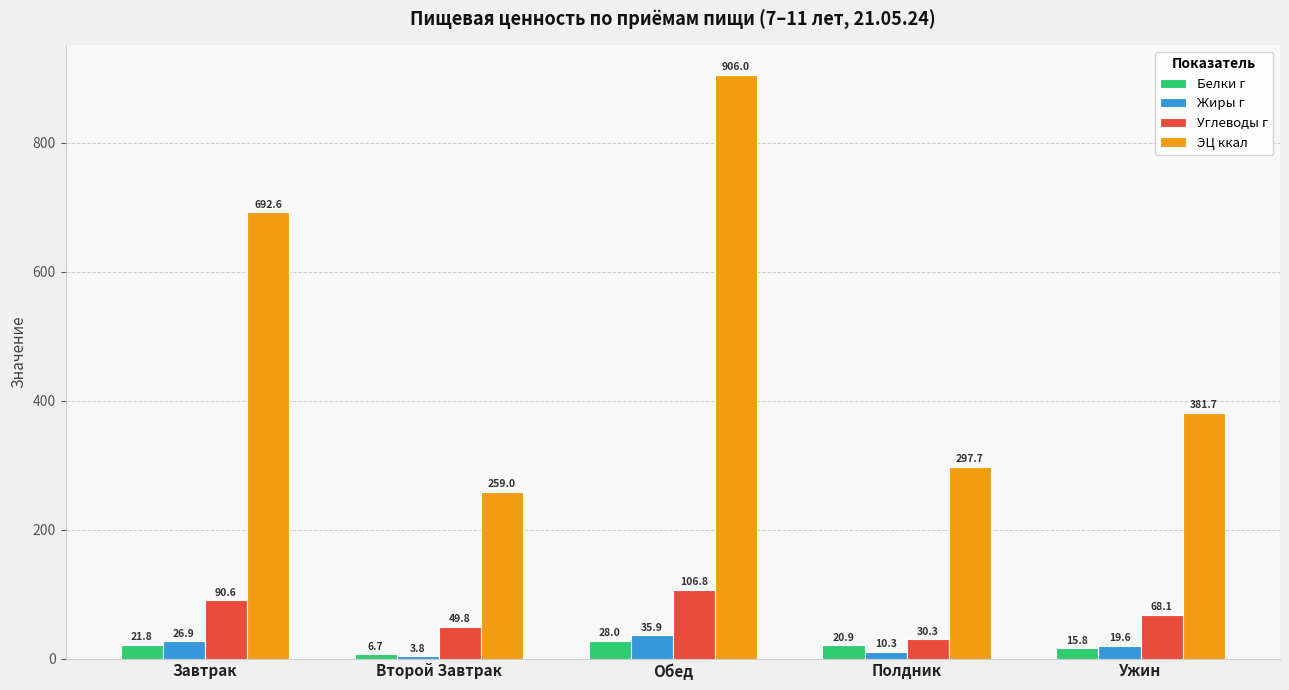

What is the label of the 2nd bar from the right?

Полдник